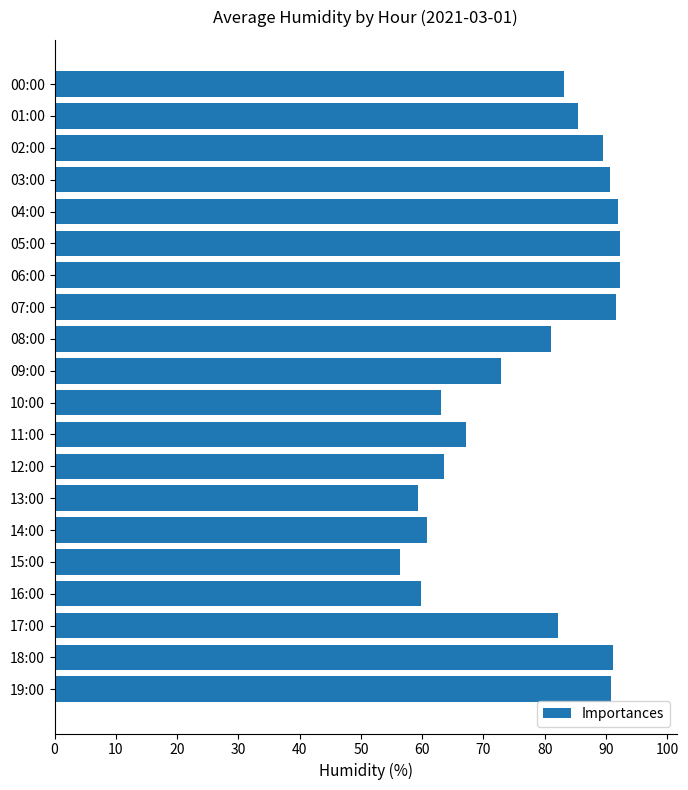

What is the difference between the maximum and minimum values?

35.9